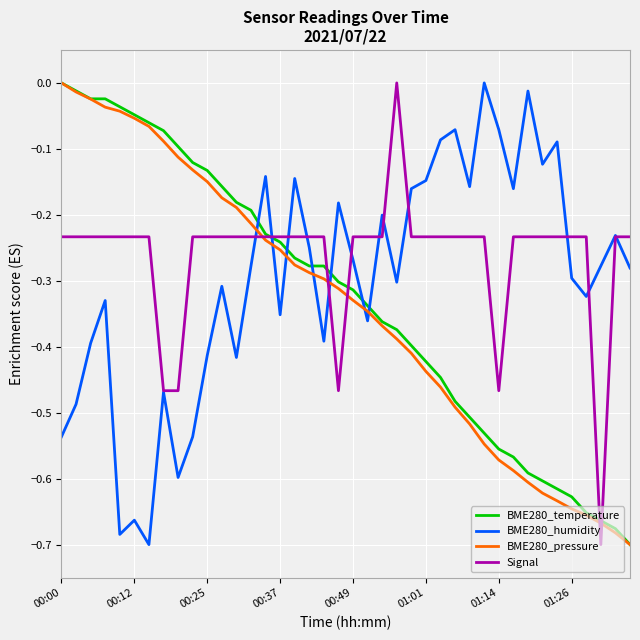

Which series ends up on top after the final intersection of BME280_temperature and BME280_humidity?

BME280_humidity